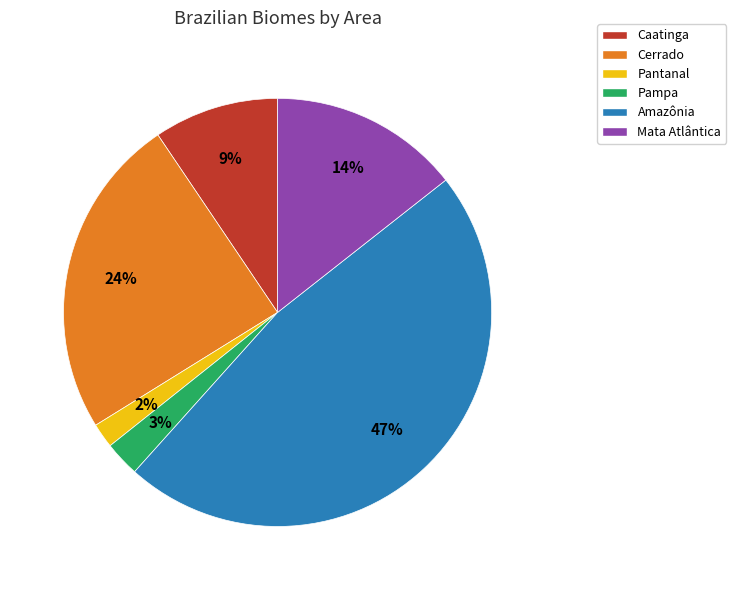

To the nearest percent, what is the average slice percentage?

17%